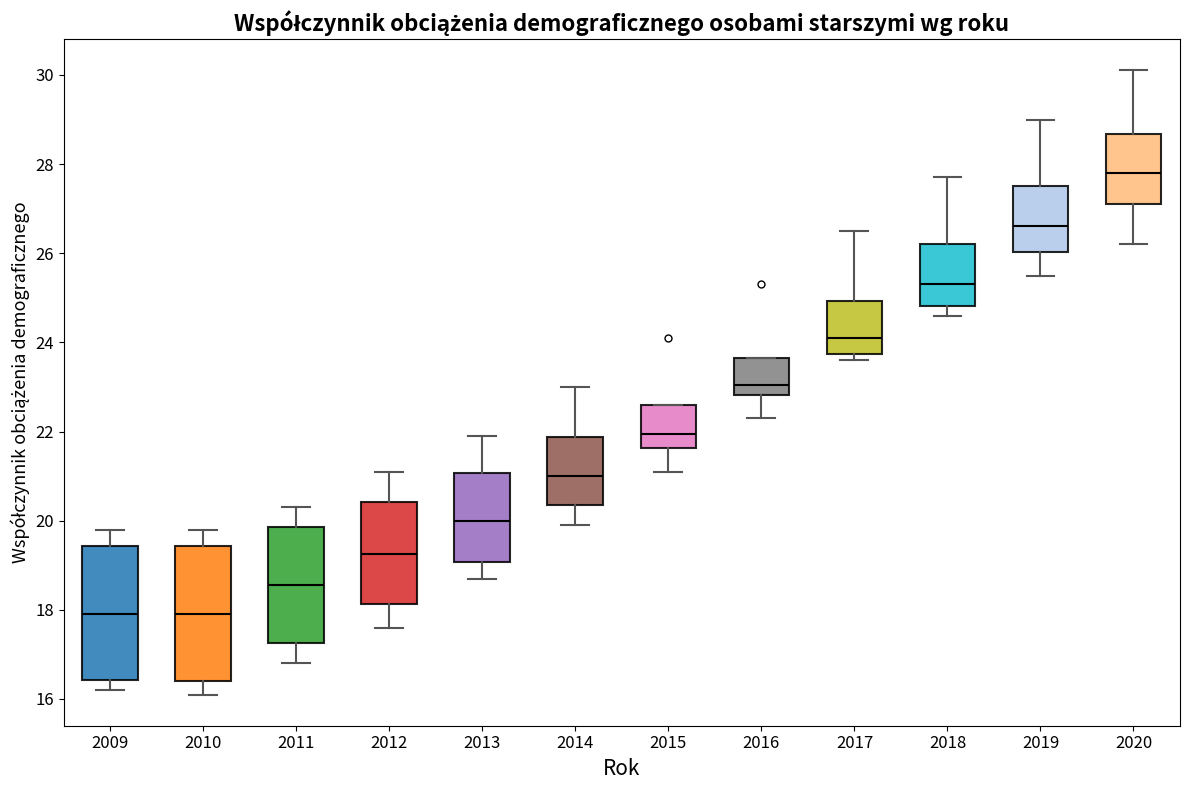

Reading left to right, read every box against the y-axis: the position of its median line, the range the box covers, and the ends of its whiskers. The values are not printed on the chart, so give them approximately, as read against the axis.

2009: median 18.0, box 16.4 to 19.4, whiskers 16.2 to 19.8
2010: median 18.0, box 16.4 to 19.4, whiskers 16.2 to 19.8
2011: median 18.6, box 17.2 to 19.8, whiskers 16.8 to 20.4
2012: median 19.2, box 18.2 to 20.4, whiskers 17.6 to 21.2
2013: median 20.0, box 19.0 to 21.0, whiskers 18.8 to 22.0
2014: median 21.0, box 20.4 to 21.8, whiskers 20.0 to 23.0
2015: median 22.0, box 21.6 to 22.6, whiskers 21.2 to 22.6
2016: median 23.0, box 22.8 to 23.6, whiskers 22.4 to 23.6
2017: median 24.2, box 23.8 to 25.0, whiskers 23.6 to 26.6
2018: median 25.4, box 24.8 to 26.2, whiskers 24.6 to 27.8
2019: median 26.6, box 26.0 to 27.6, whiskers 25.6 to 29.0
2020: median 27.8, box 27.2 to 28.6, whiskers 26.2 to 30.2